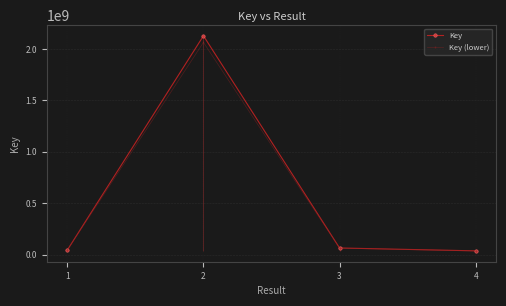

Rank the categories by Key value from highest to lowest.

2, 3, 1, 4